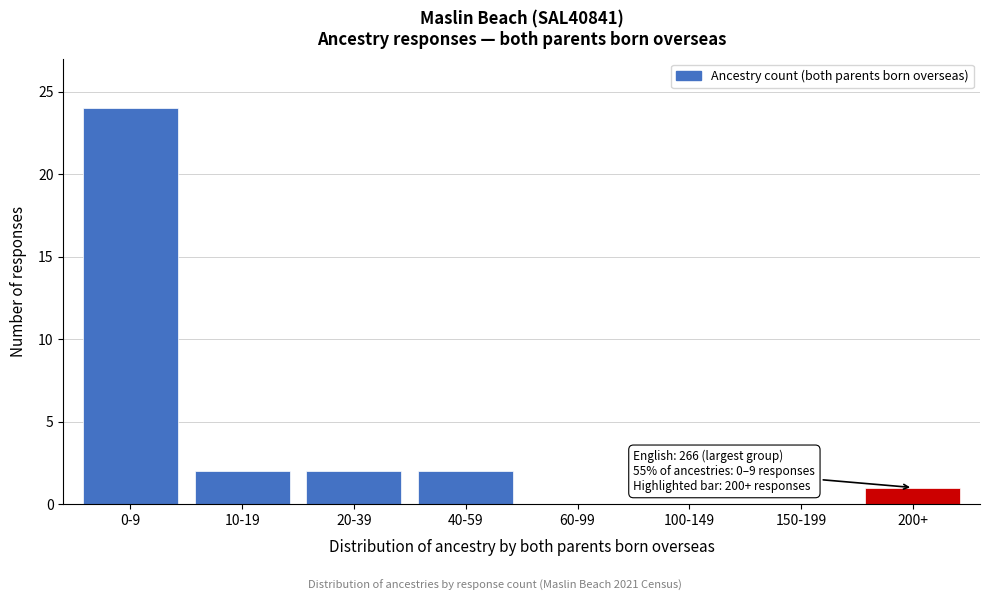

Reading left to right, what are all the values shown in this chart?

0-9=24	10-19=2	20-39=2	40-59=2	60-99=0	100-149=0	150-199=0	200+=1